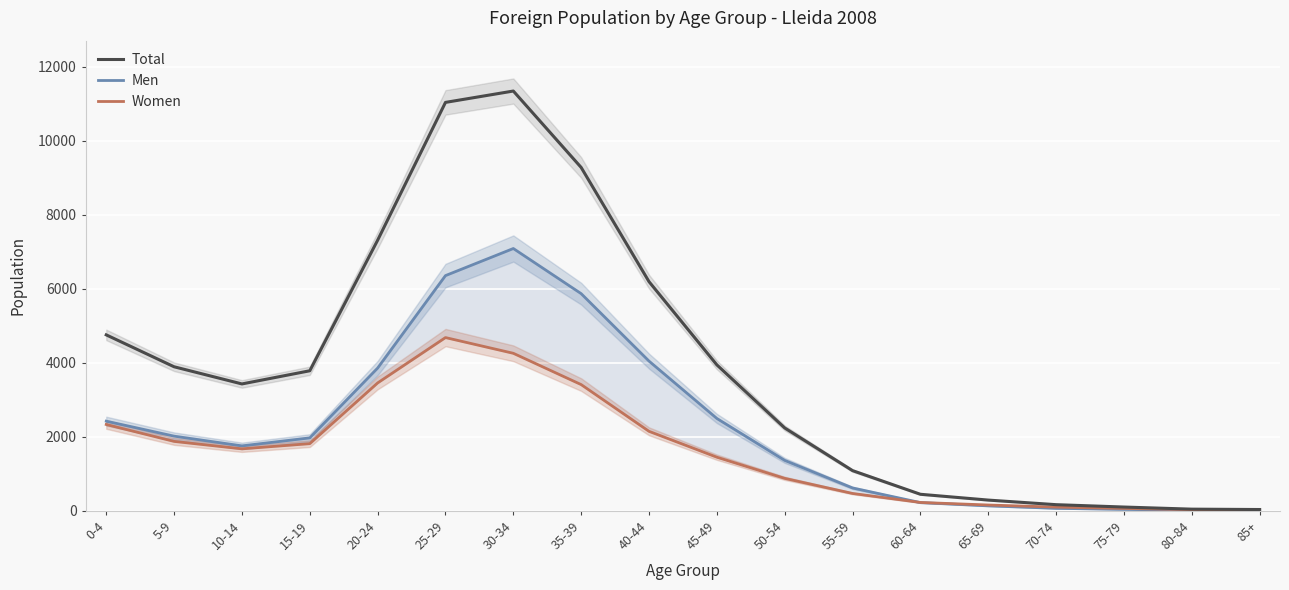

Reading left to right, what are all the values shown in this chart?

Total: 0-4=4754	5-9=3892	10-14=3428	15-19=3784	20-24=7312	25-29=11037	30-34=11344	35-39=9278	40-44=6192	45-49=3943	50-54=2238	55-59=1085	60-64=446	65-69=289	70-74=165	75-79=101	80-84=44	85+=34
Men: 0-4=2422	5-9=2017	10-14=1754	15-19=1970	20-24=3857	25-29=6356	30-34=7088	35-39=5868	40-44=4045	45-49=2495	50-54=1362	55-59=617	60-64=221	65-69=133	70-74=66	75-79=38	80-84=13	85+=13
Women: 0-4=2332	5-9=1875	10-14=1674	15-19=1814	20-24=3455	25-29=4681	30-34=4256	35-39=3410	40-44=2147	45-49=1448	50-54=876	55-59=468	60-64=225	65-69=156	70-74=99	75-79=63	80-84=31	85+=21